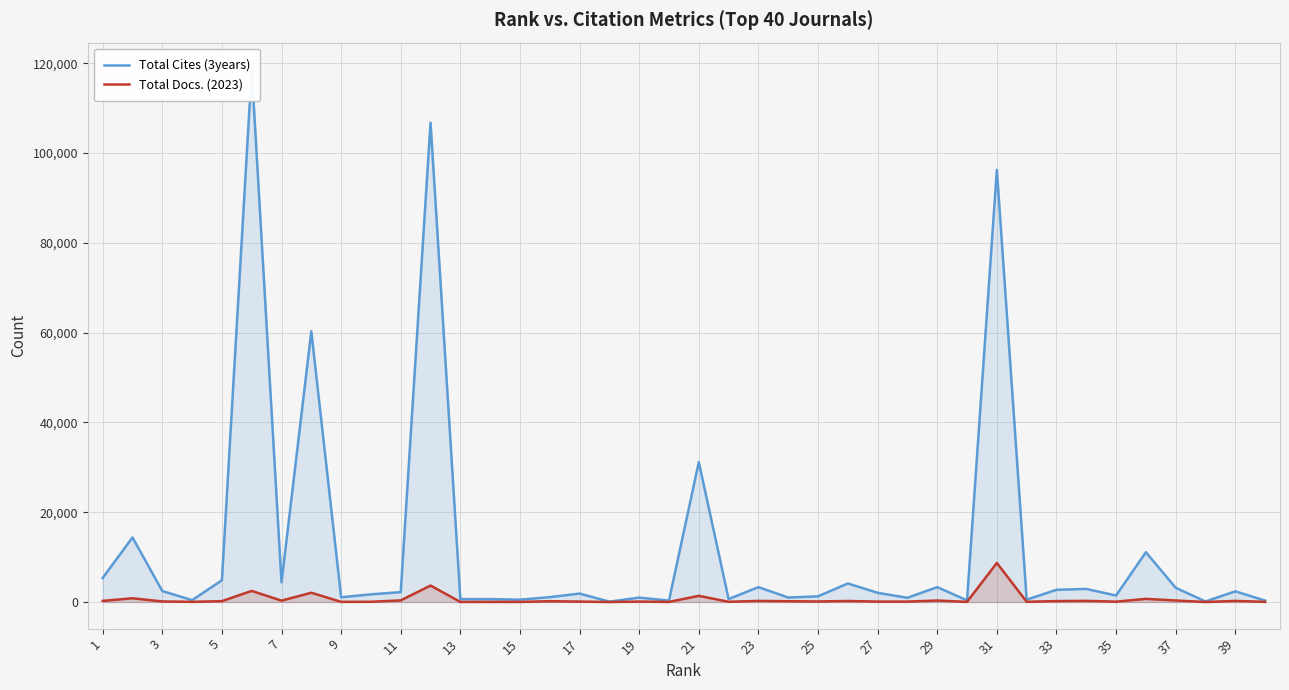

True or false: Total Docs. (2023) and Total Cites (3years) cross at least once.

False